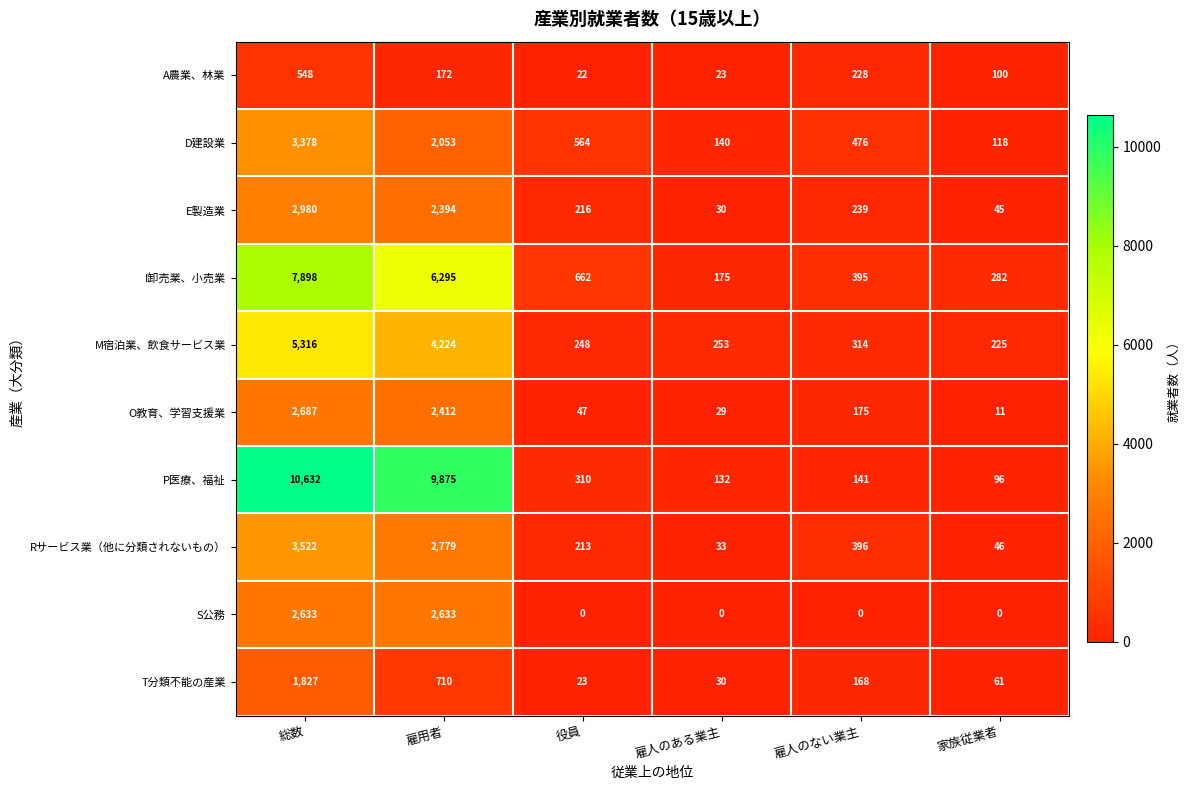

Which series has the largest range (max minus min)?

P医療、福祉